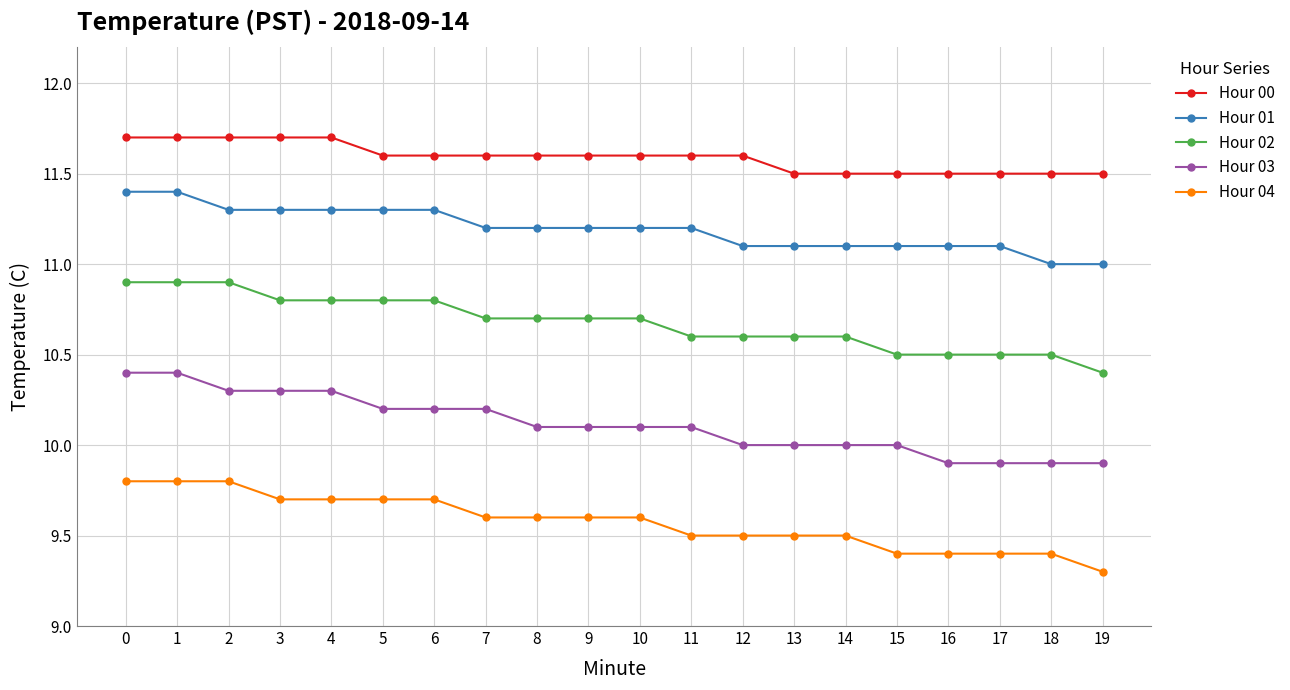

What is the spread (max minus min) of values at 9?

2.0